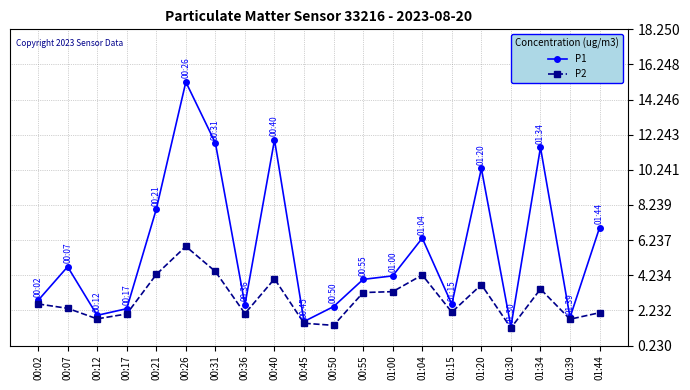

List the series in order of their peak value, lowest first.

P2, P1